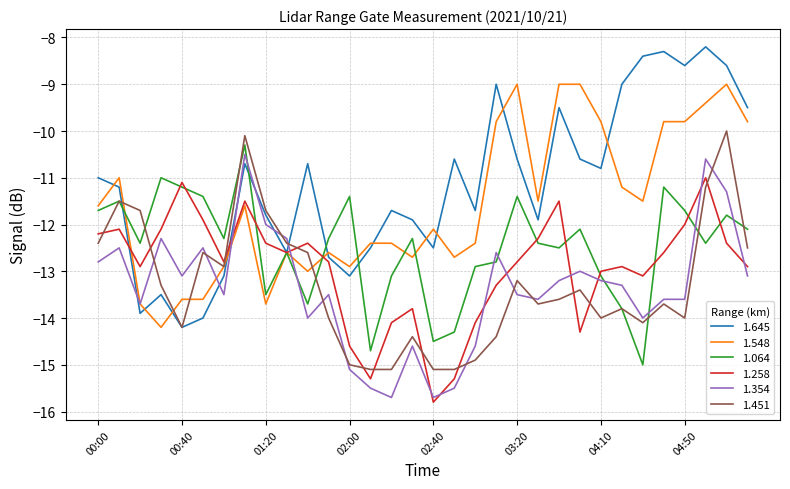

How many lines are shown in the chart?

6